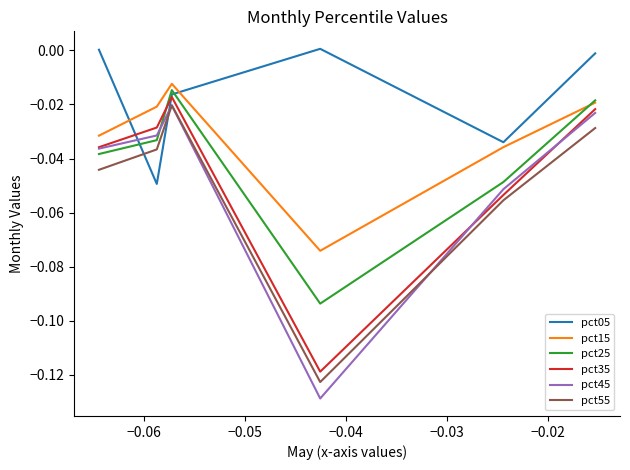

The value of pct05 at −0.04 is -0.0. True or false?

True